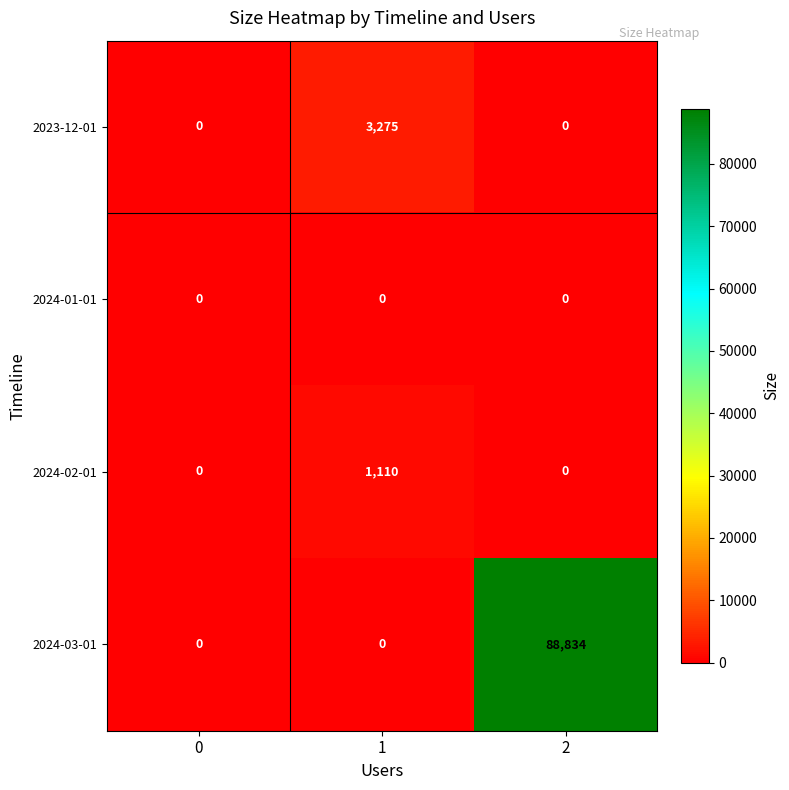

What is the difference between the maximum and minimum values in the 2024-02-01 series?

1110